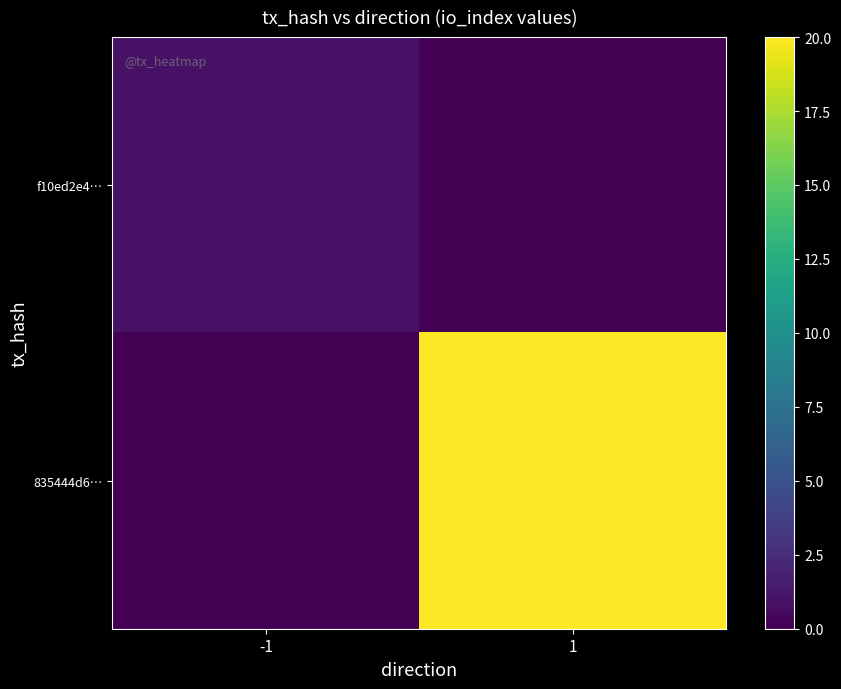

Reading left to right, what are all the values shown in this chart?

f10ed2e4…: -1=1	1=0
835444d6…: -1=0	1=20